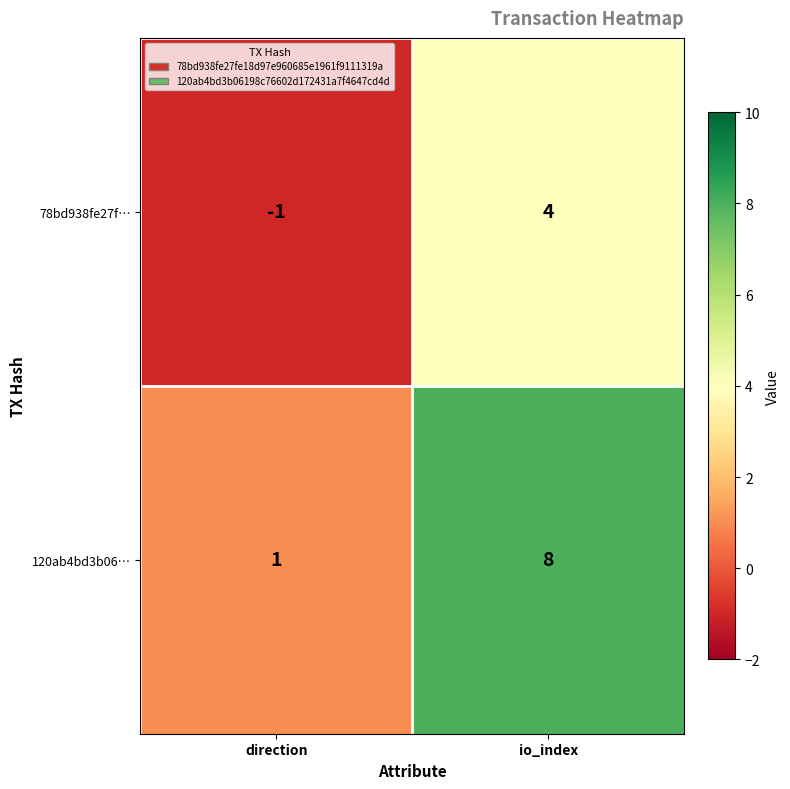

What is the difference between the maximum and minimum values in the 120ab4bd3b06… series?

7